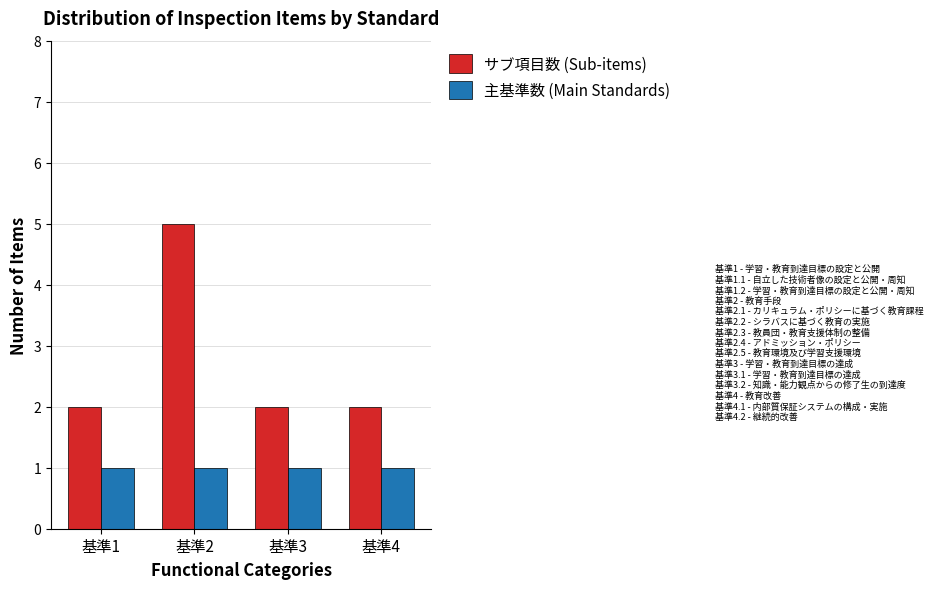

Is it true that サブ項目数 (Sub-items) equals 3 at 基準1?

False